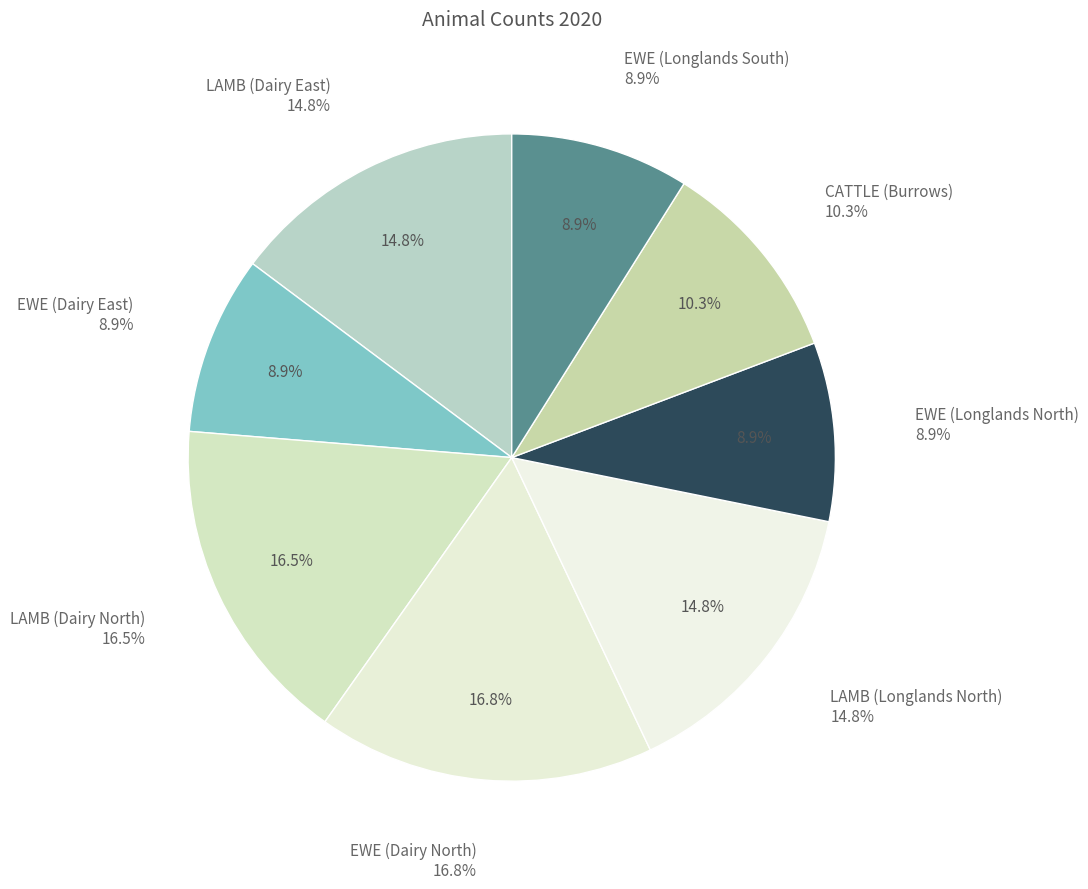

What is the ratio of the value at EWE (Dairy North) to the value at LAMB (Dairy East)?

1.1